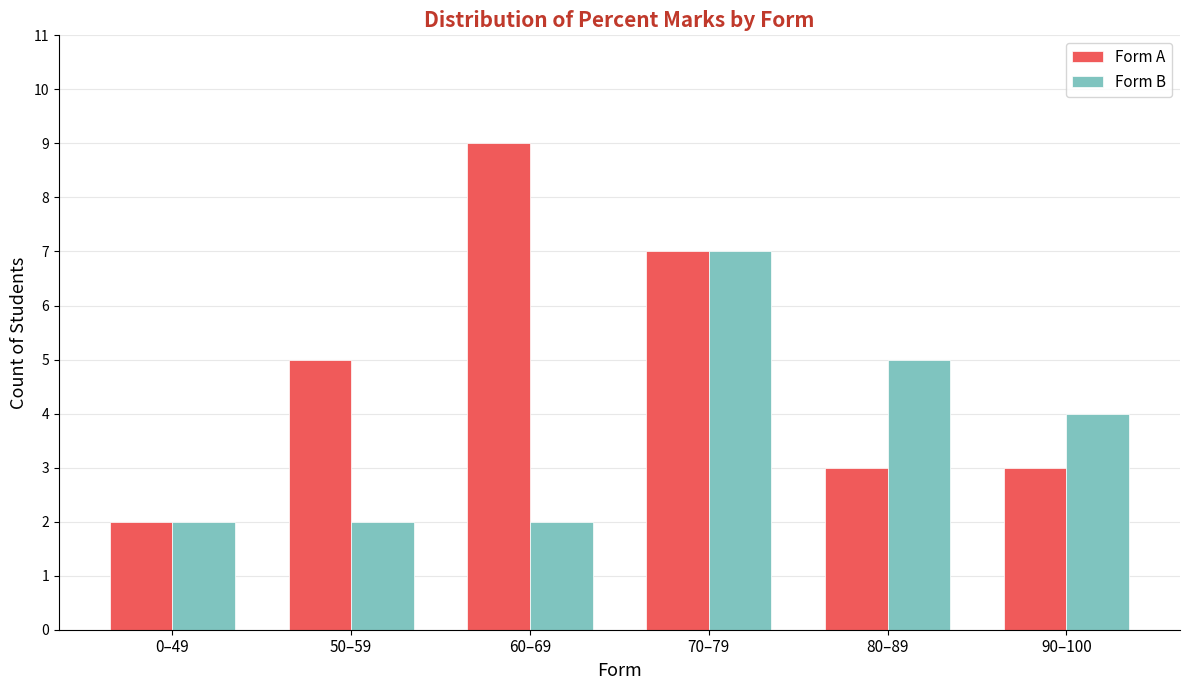

Reading left to right, list all the values displayed in this chart.

Form A: 0–49=2	50–59=5	60–69=9	70–79=7	80–89=3	90–100=3
Form B: 0–49=2	50–59=2	60–69=2	70–79=7	80–89=5	90–100=4